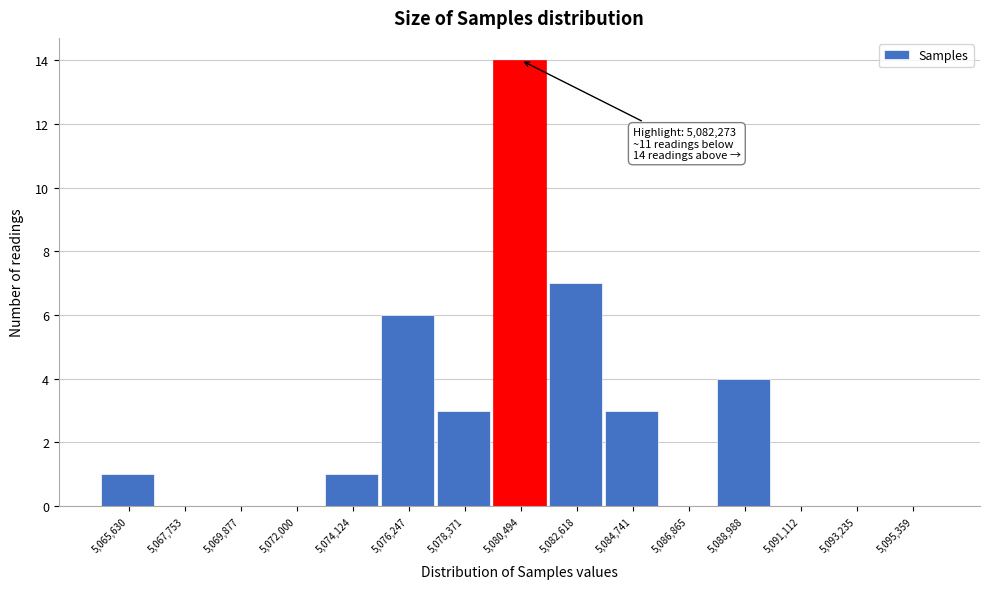

Reading left to right, transcribe all the data shown in this chart.

5,065,630=1	5,067,753=0	5,069,877=0	5,072,000=0	5,074,124=1	5,076,247=6	5,078,371=3	5,080,494=14	5,082,618=7	5,084,741=3	5,086,865=0	5,088,988=4	5,091,112=0	5,093,235=0	5,095,359=0